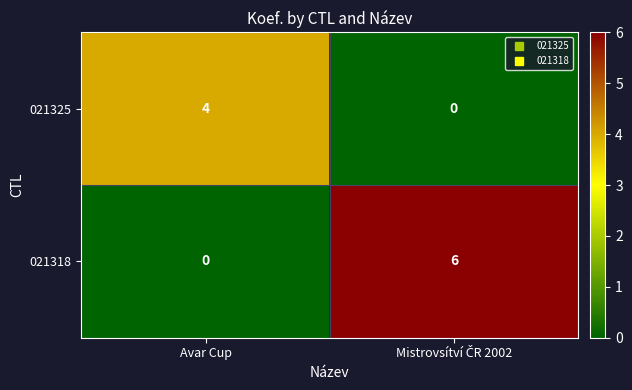

What is the greatest value displayed?

6